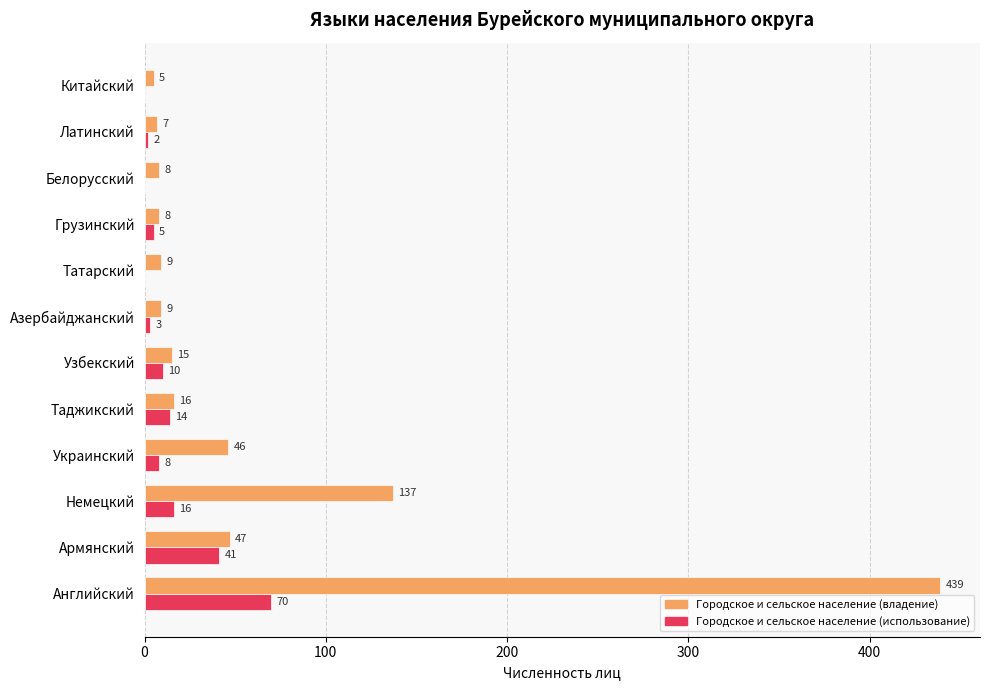

What is the total value across all series at Латинский?

9